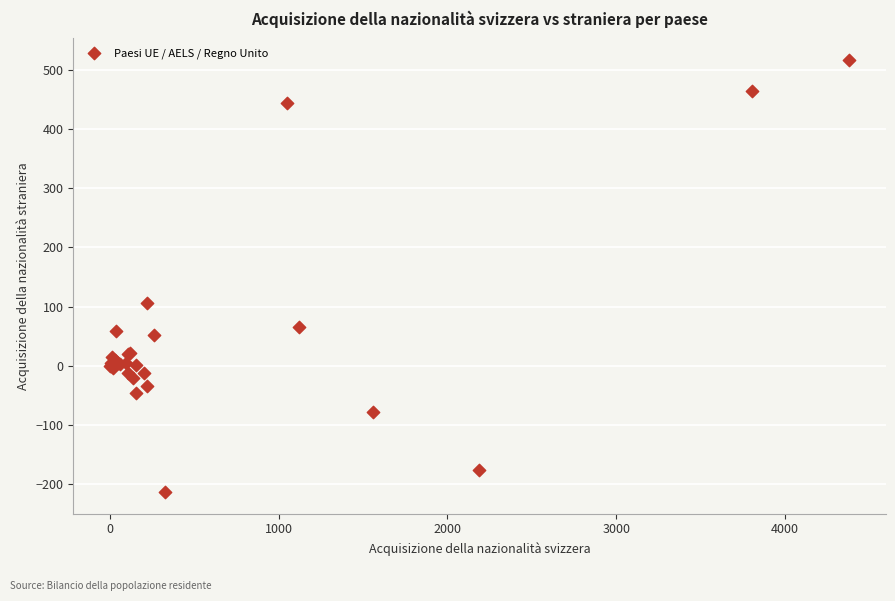

What Y value in the scatter plot is closest to 151?

106